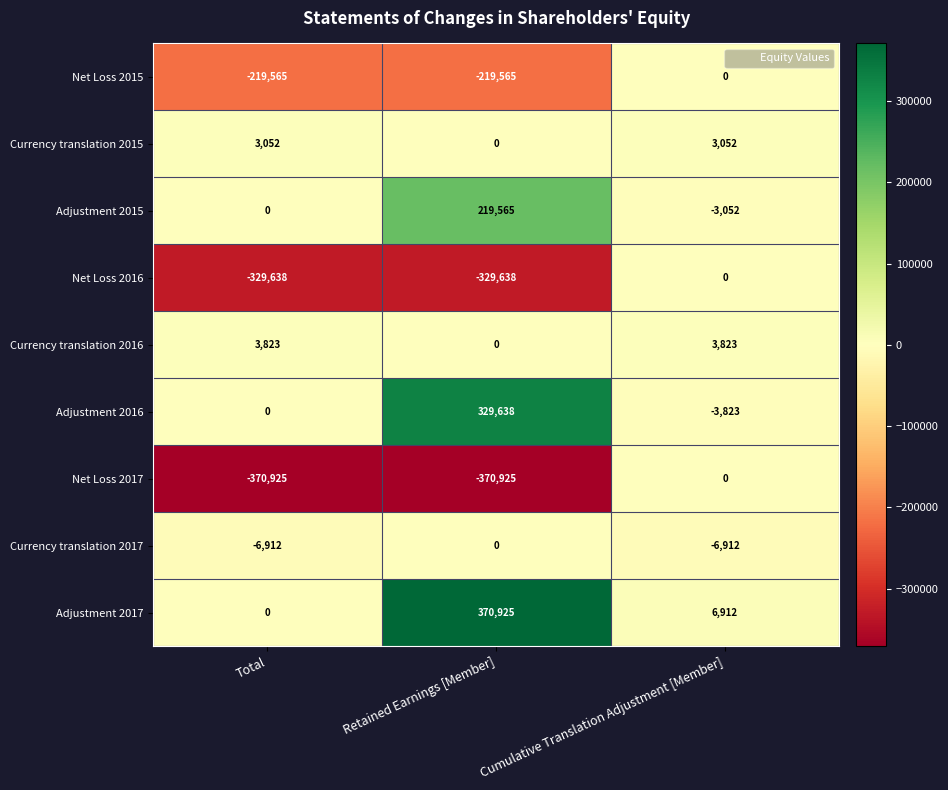

What is the difference between the maximum and second lowest values in the Net Loss 2015 series?

219565